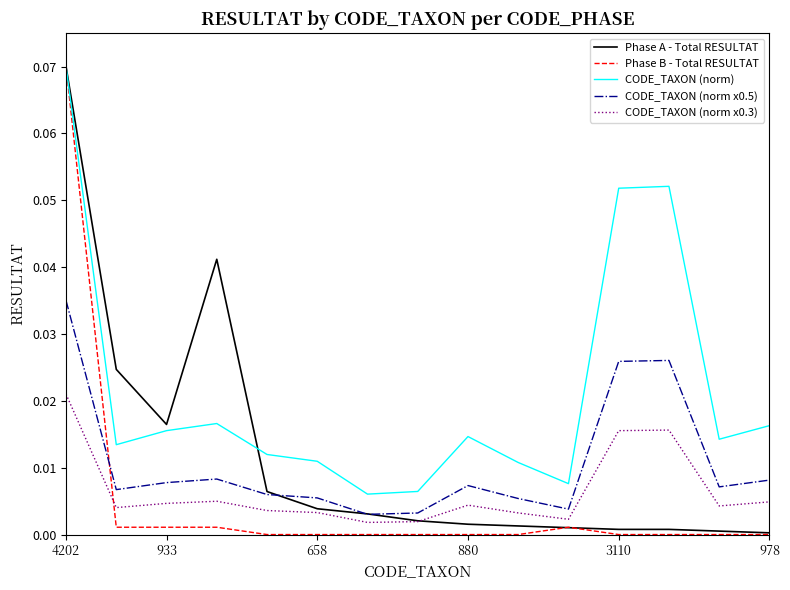

True or false: CODE_TAXON (norm x0.3) and CODE_TAXON (norm) cross at least once.

False